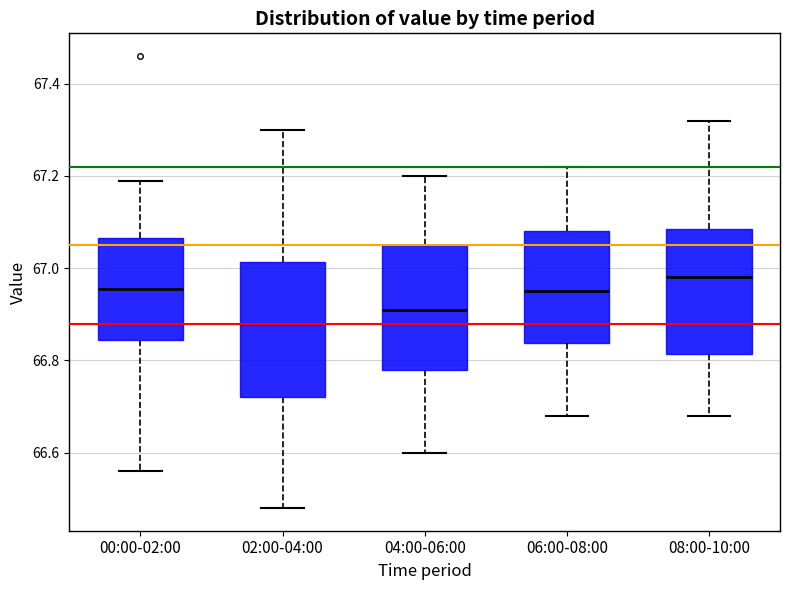

Where does the upper whisker of the box for 00:00-02:00 end on the y-axis? The values are not printed on the chart, so give them approximately, as read against the axis.

67.20